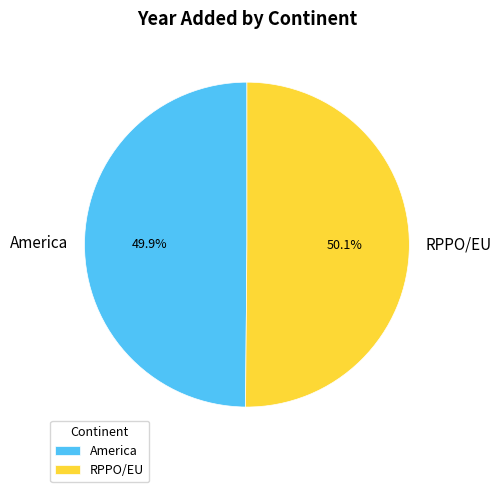

Is the sum of RPPO/EU and America greater than half?

Yes